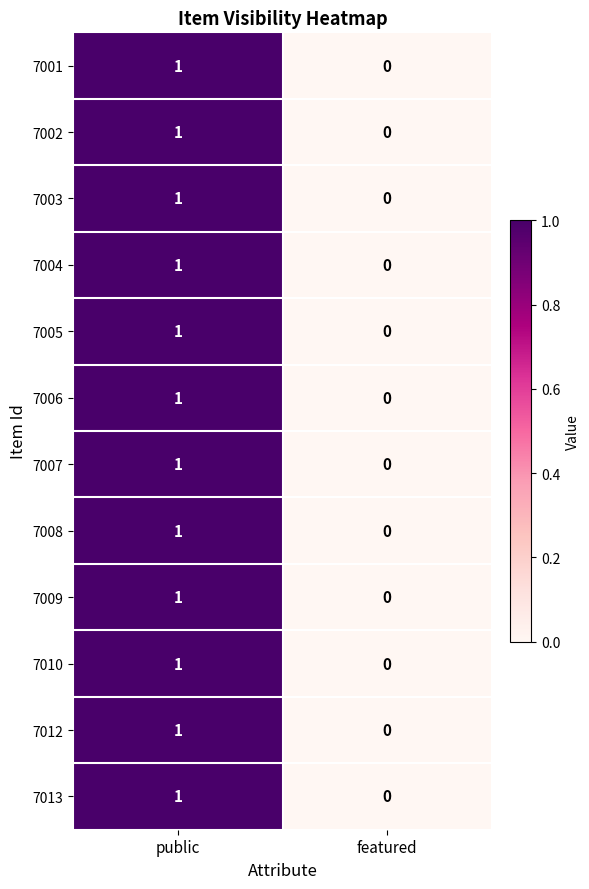

How many values in the 7009 series are below 1?

1